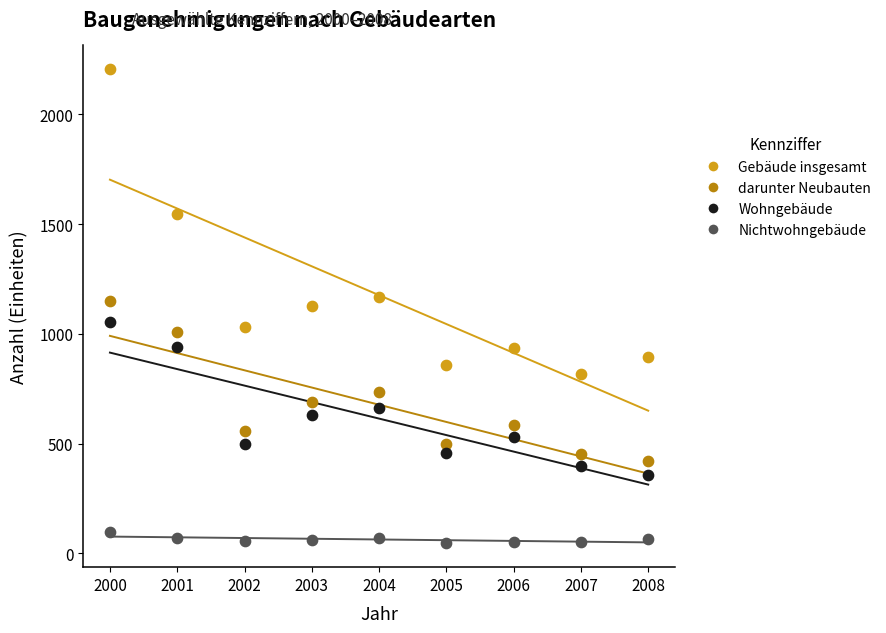

In the Gebäude insgesamt series, what Y value is closest to 1511?

1547